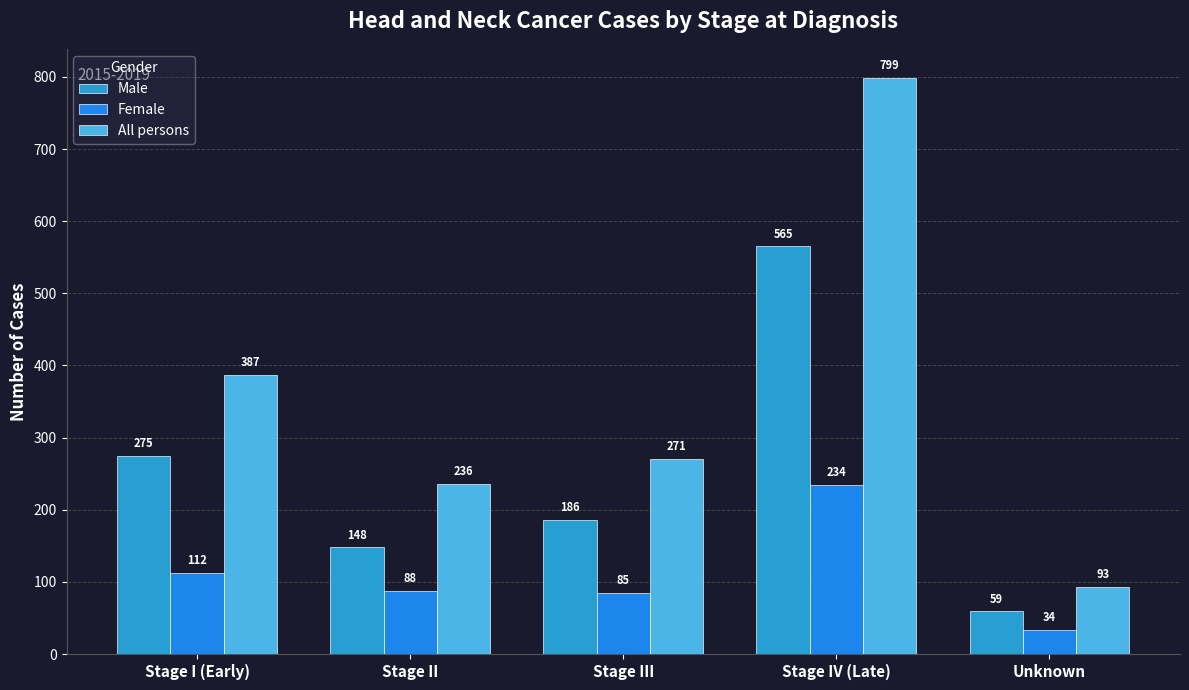

Between Stage IV (Late) and Unknown, which series saw the biggest shift?

All persons